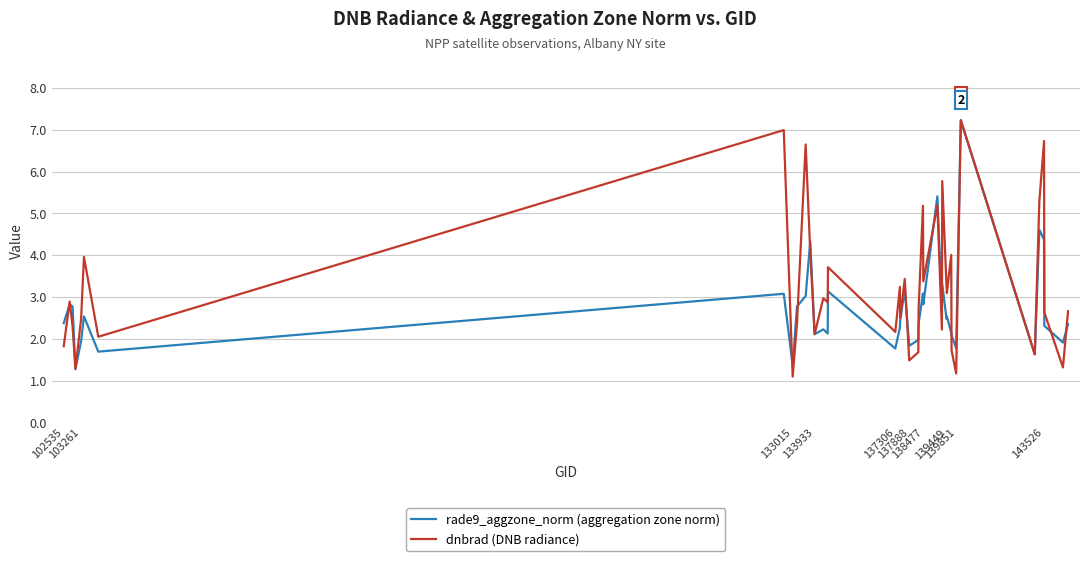

Which series has the largest total across all categories?

dnbrad (DNB radiance)